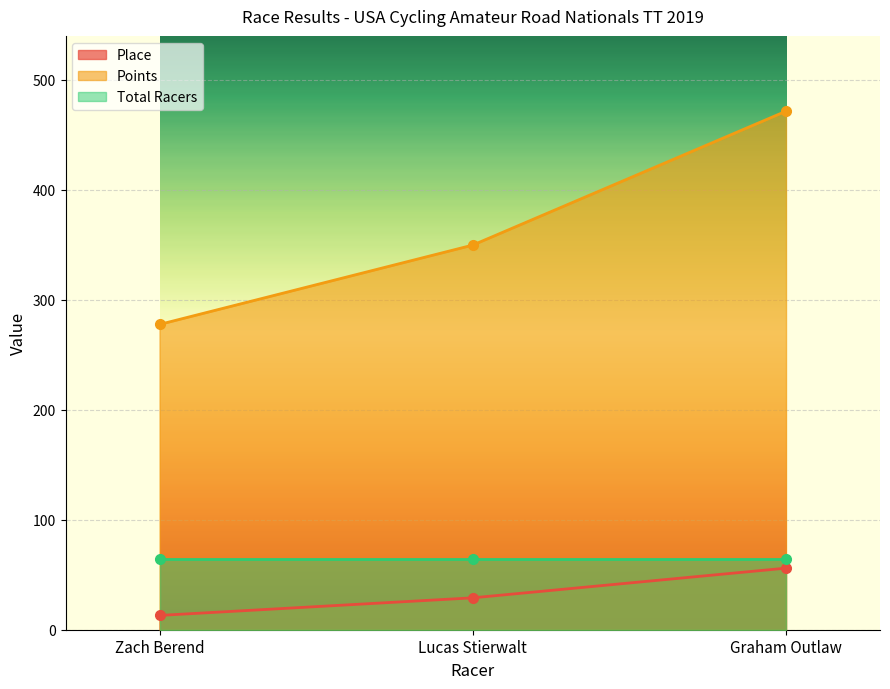

What is the maximum value shown in the chart?

471.5